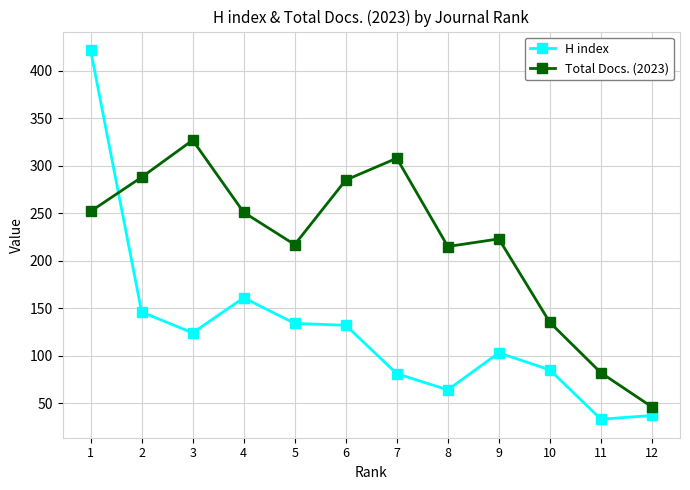

What is the average value of the H index series?

127